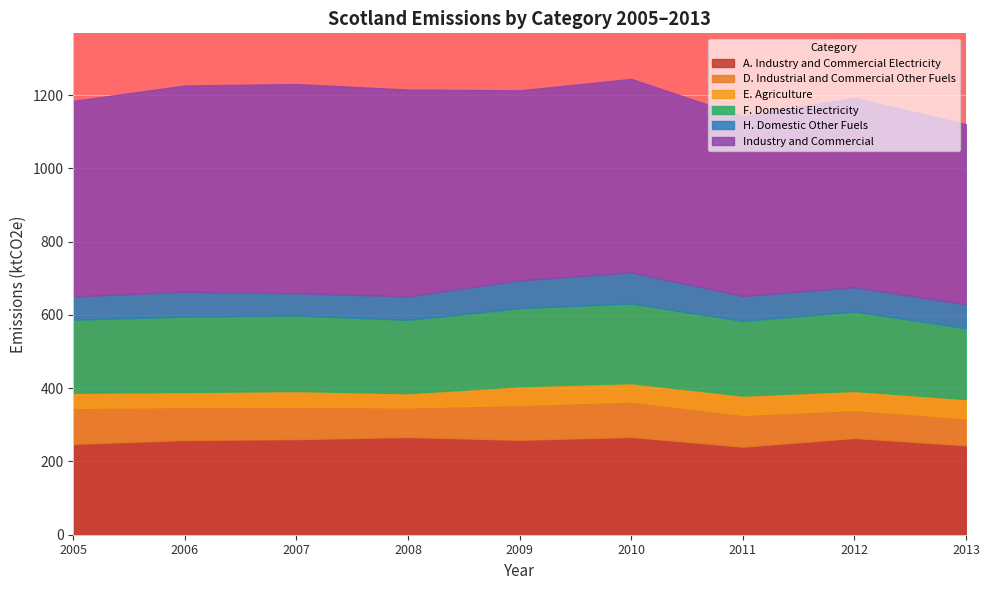

What is the total value across all series at 2013?

1120.4